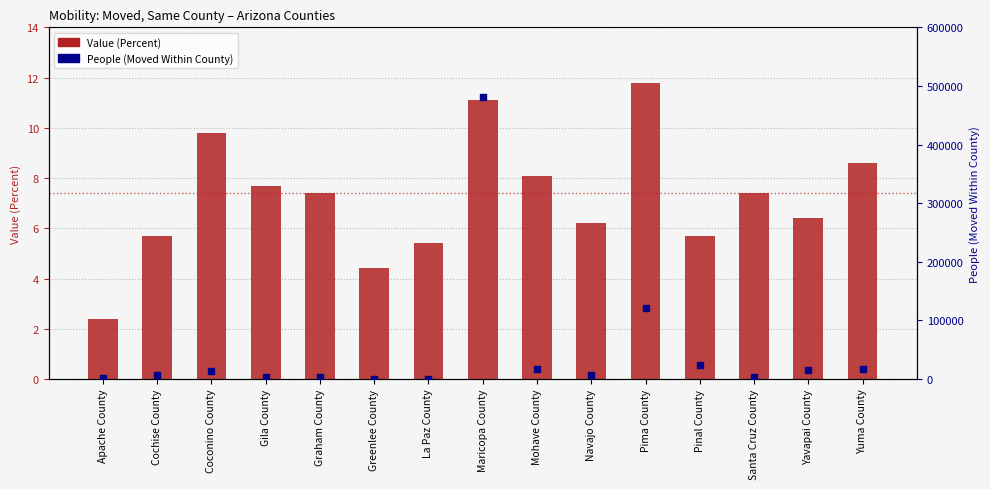

What are all the series names shown in the legend?

Value (Percent), People (Moved Within County)